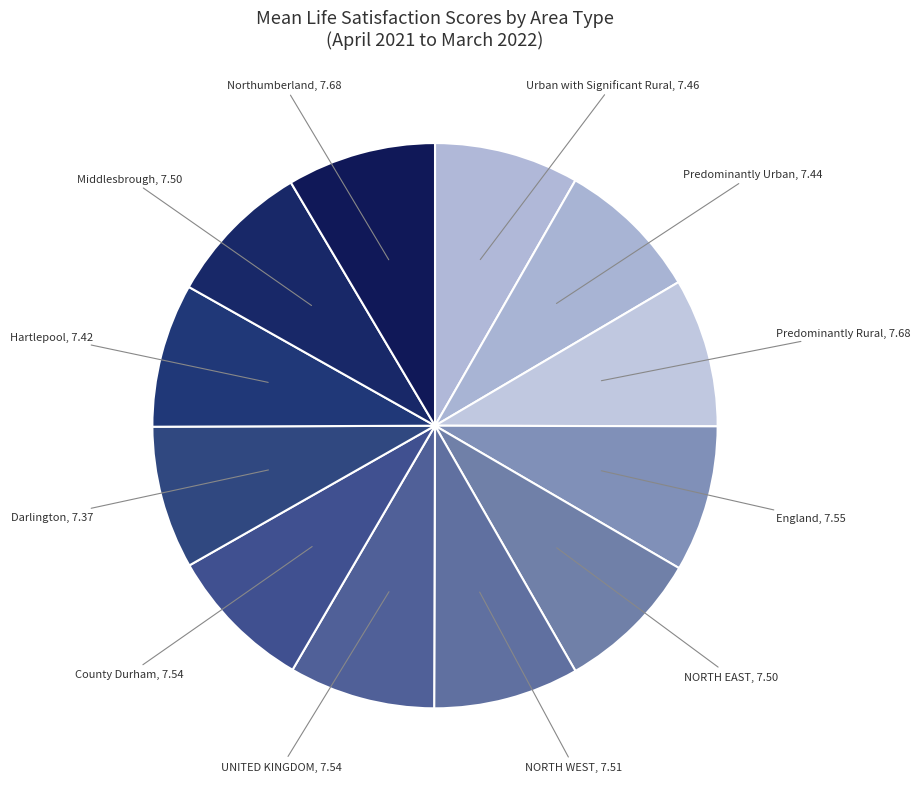

What is the ratio of the value at NORTH EAST to the value at NORTH WEST?

1.0